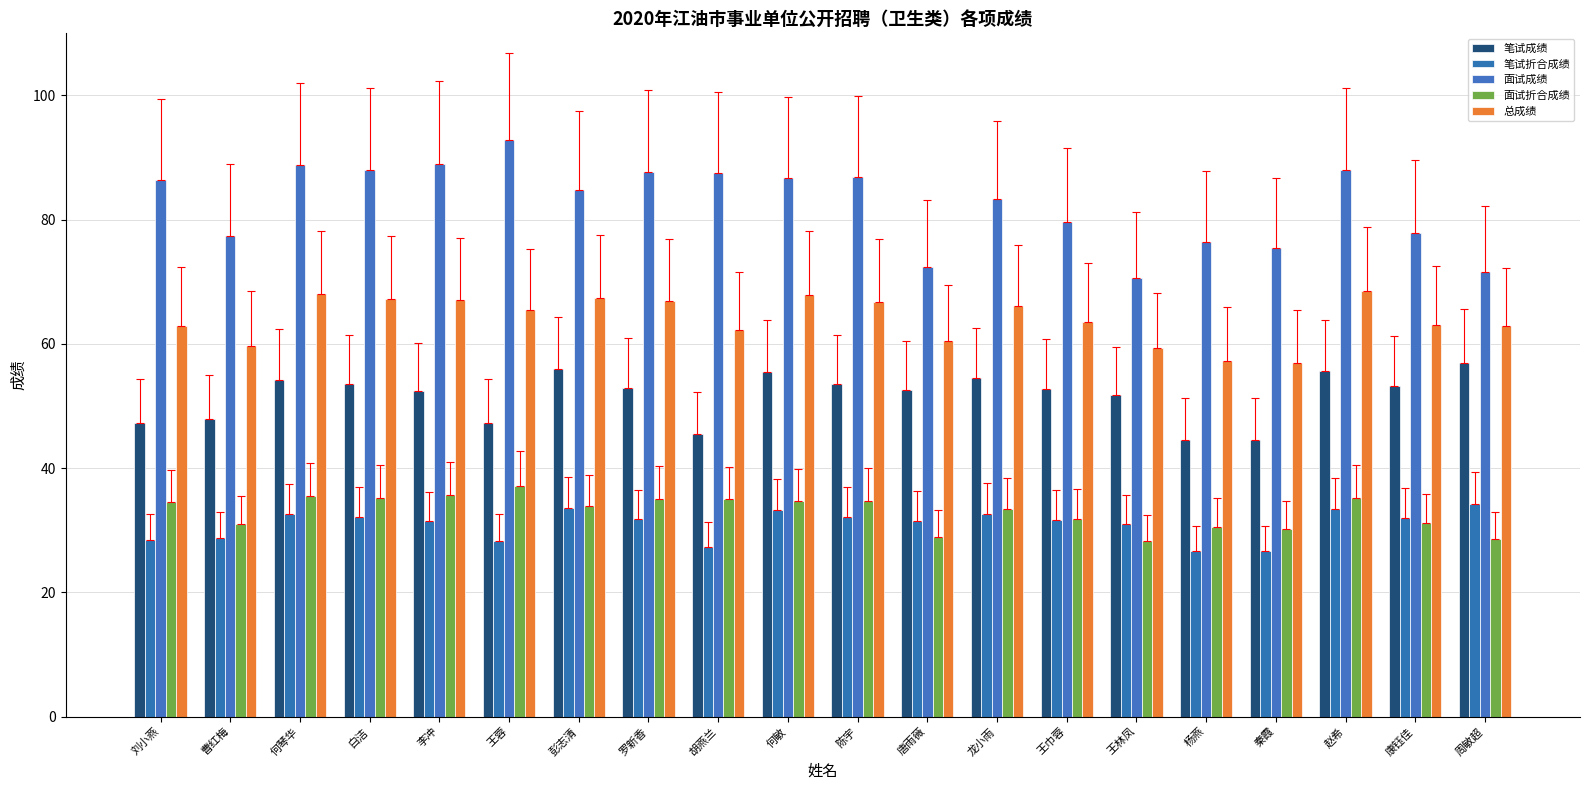

The 笔试折合成绩 series shows 48.8 at 王巾蓉. True or false?

False